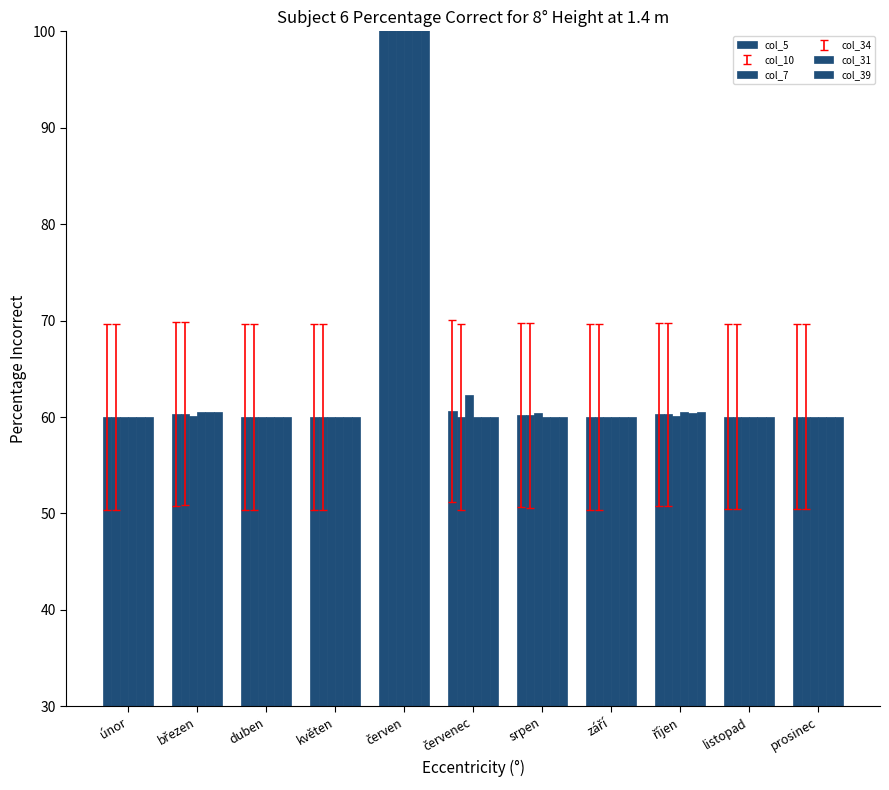

What is the maximum value for col_31?

100.0